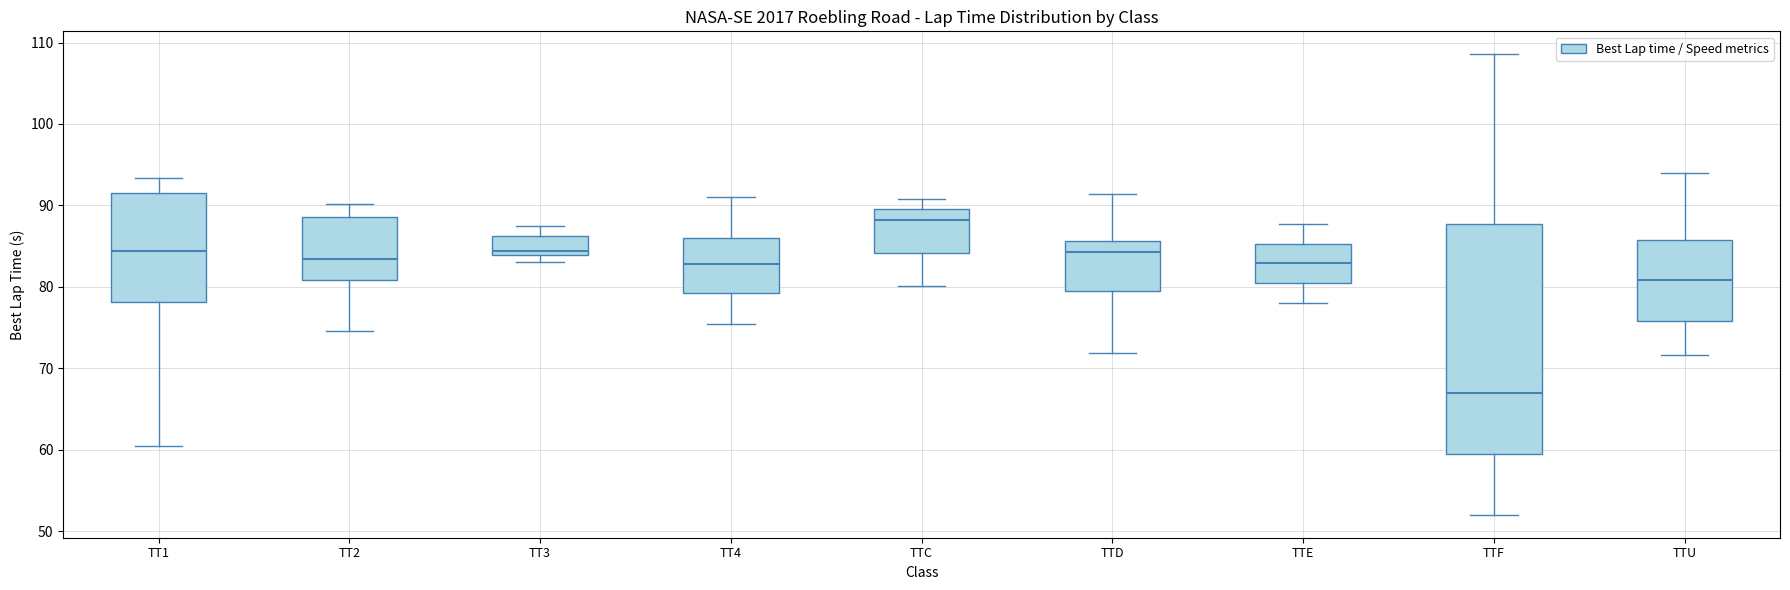

Reading left to right, transcribe this box plot: for each box, give where its median line is, the range the box spans, and where its two whiskers end, as read against the y-axis. The values are not printed on the chart, so give them approximately, as read against the axis.

TT1: median 84, box 78 to 92, whiskers 60 to 93
TT2: median 83, box 81 to 89, whiskers 75 to 90
TT3: median 84 (just above the box's lower edge), box 84 to 86, whiskers 83 to 87
TT4: median 83, box 79 to 86, whiskers 75 to 91
TTC: median 88, box 84 to 90, whiskers 80 to 91
TTD: median 84, box 80 to 86, whiskers 72 to 91
TTE: median 83, box 80 to 85, whiskers 78 to 88
TTF: median 67, box 60 to 88, whiskers 52 to 109
TTU: median 81, box 76 to 86, whiskers 72 to 94